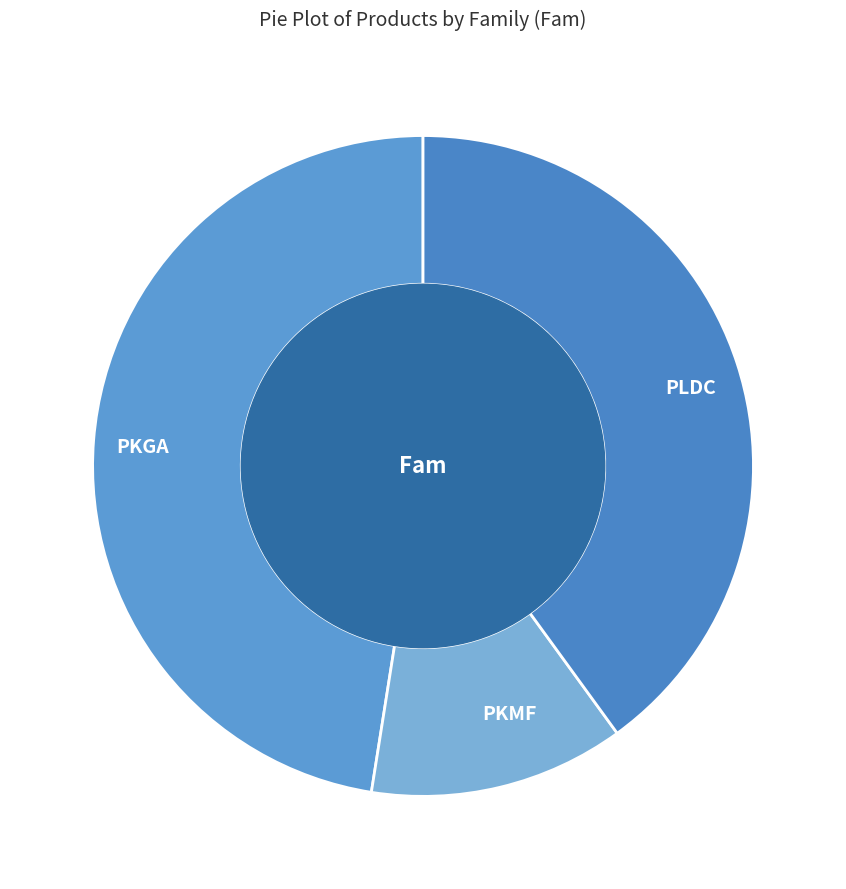

True or false: PLDC accounts for 40% of the total.

True